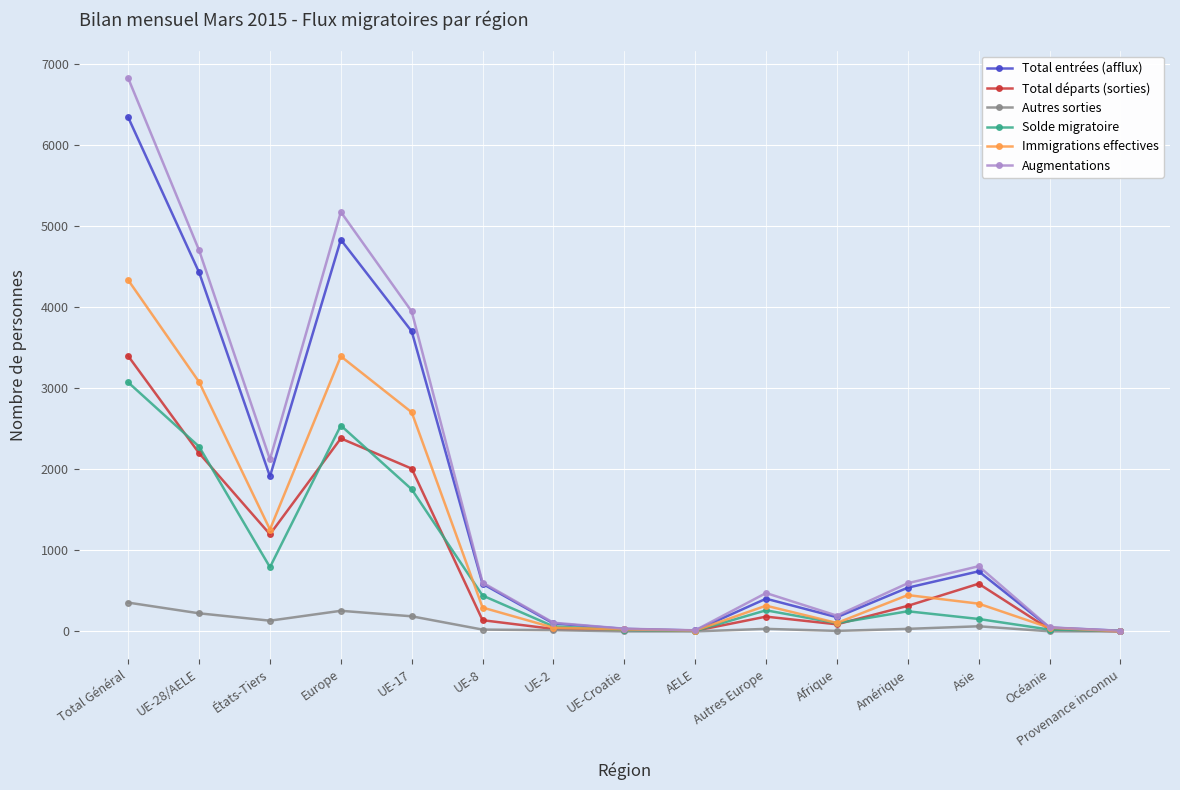

True or false: Total entrées (afflux) has more than 1 interior local peaks.

True